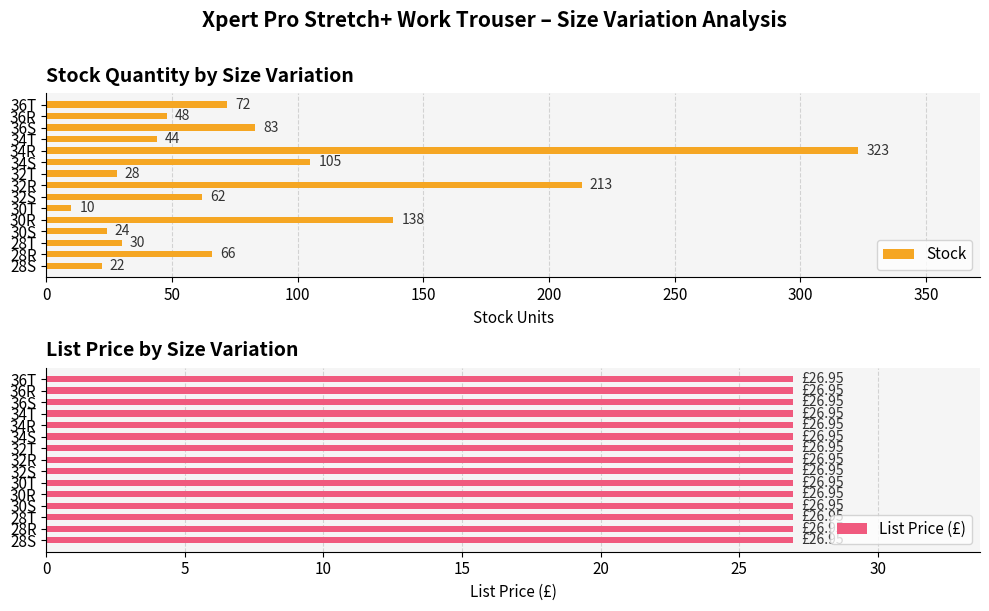

How many bars are there in total?

30